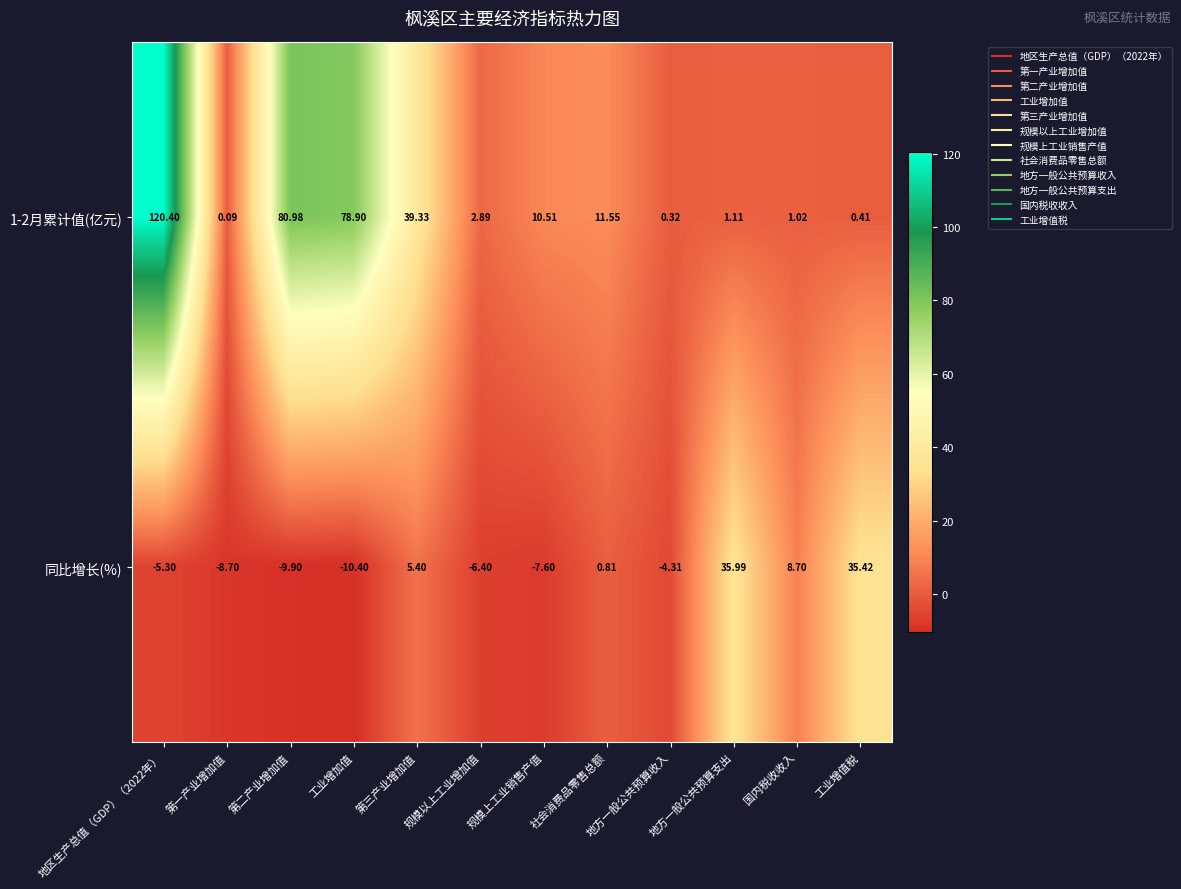

Which series has the largest range (max minus min)?

1-2月累计值(亿元)